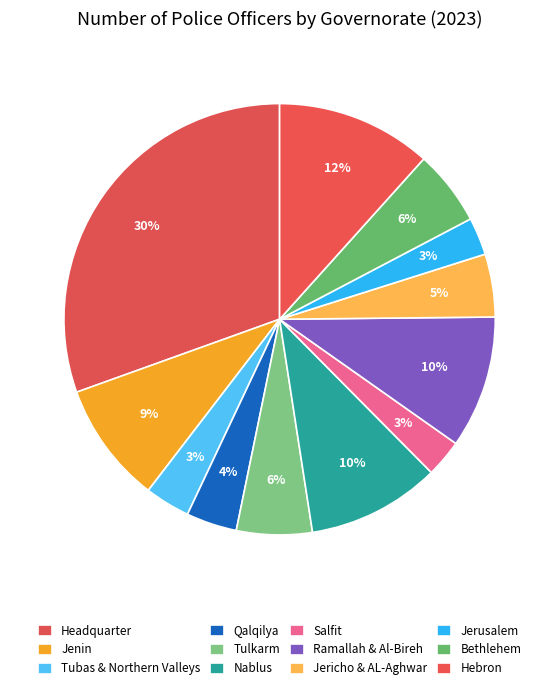

Which slice is the smallest?

Salfit